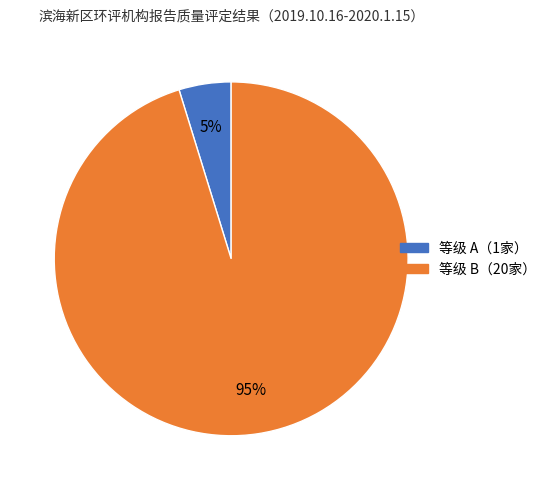

Is there any slice that represents more than half of the pie?

Yes